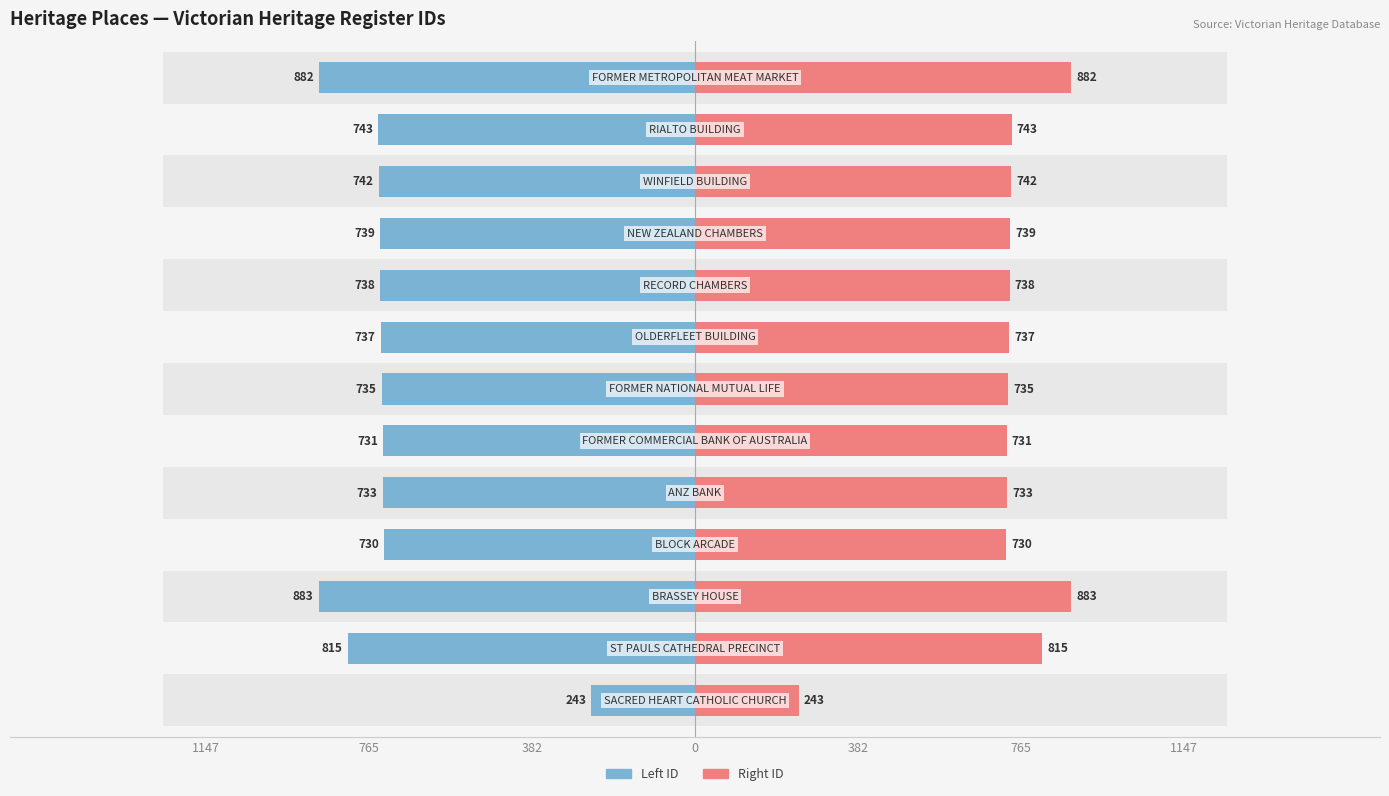

How many bars are there in each group?

2